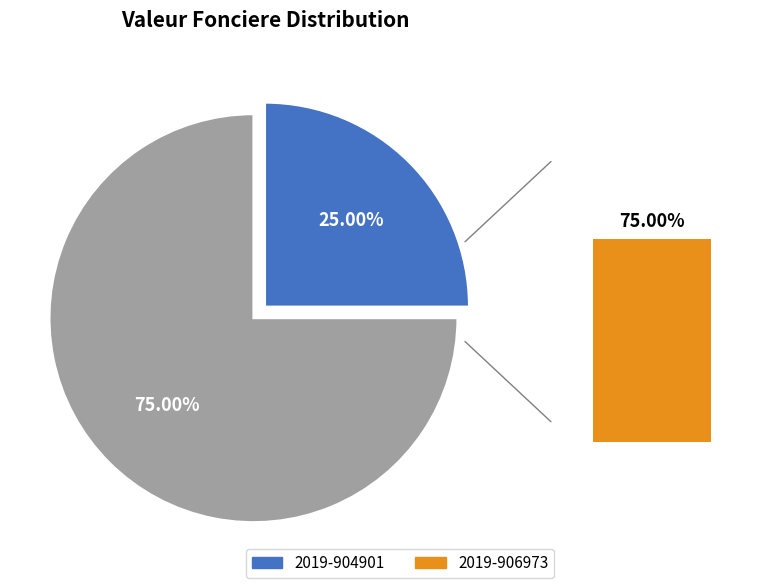

Count the number of slices in the pie.

2